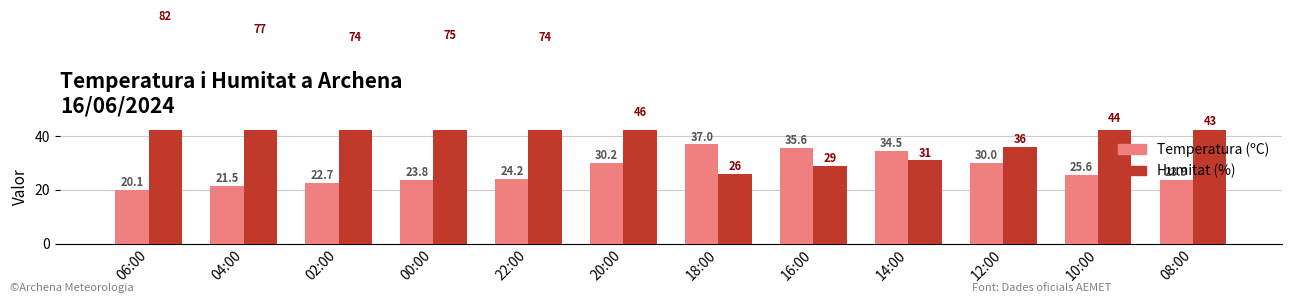

What is the greatest value displayed?

82.0